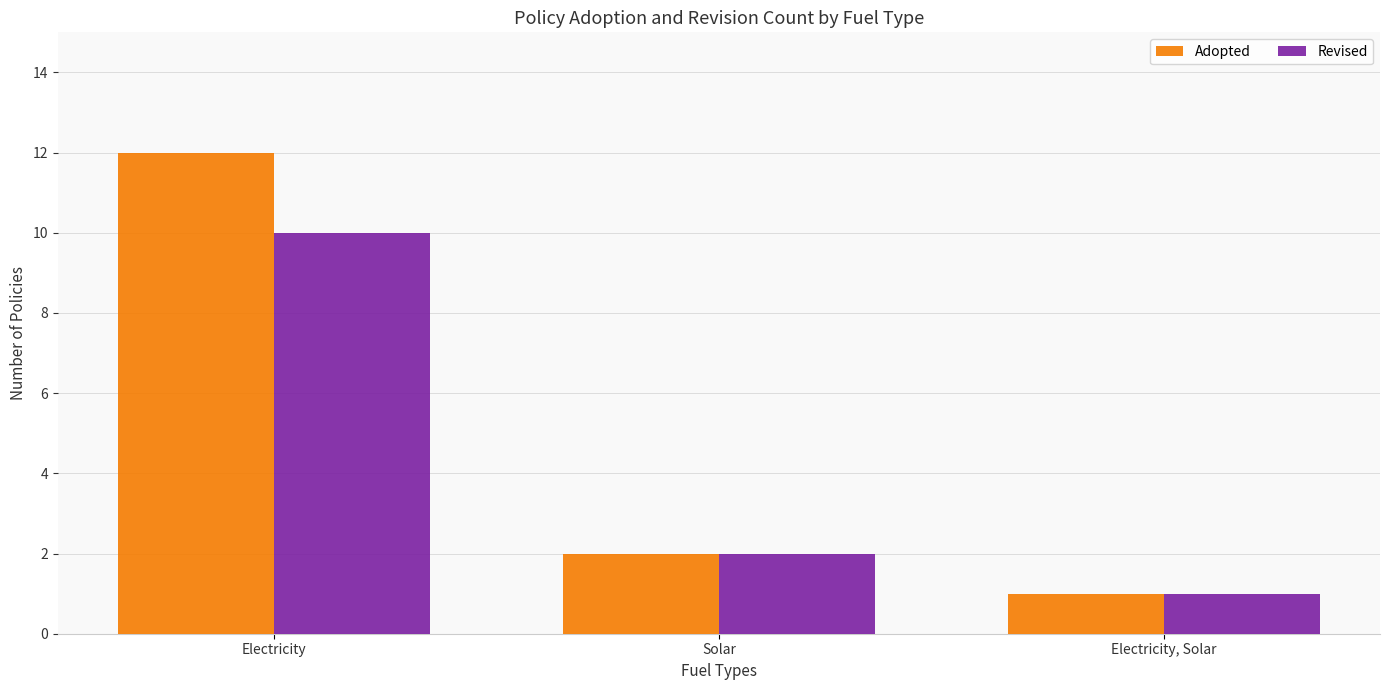

Between Electricity and Electricity, Solar, which series saw the biggest shift?

Adopted